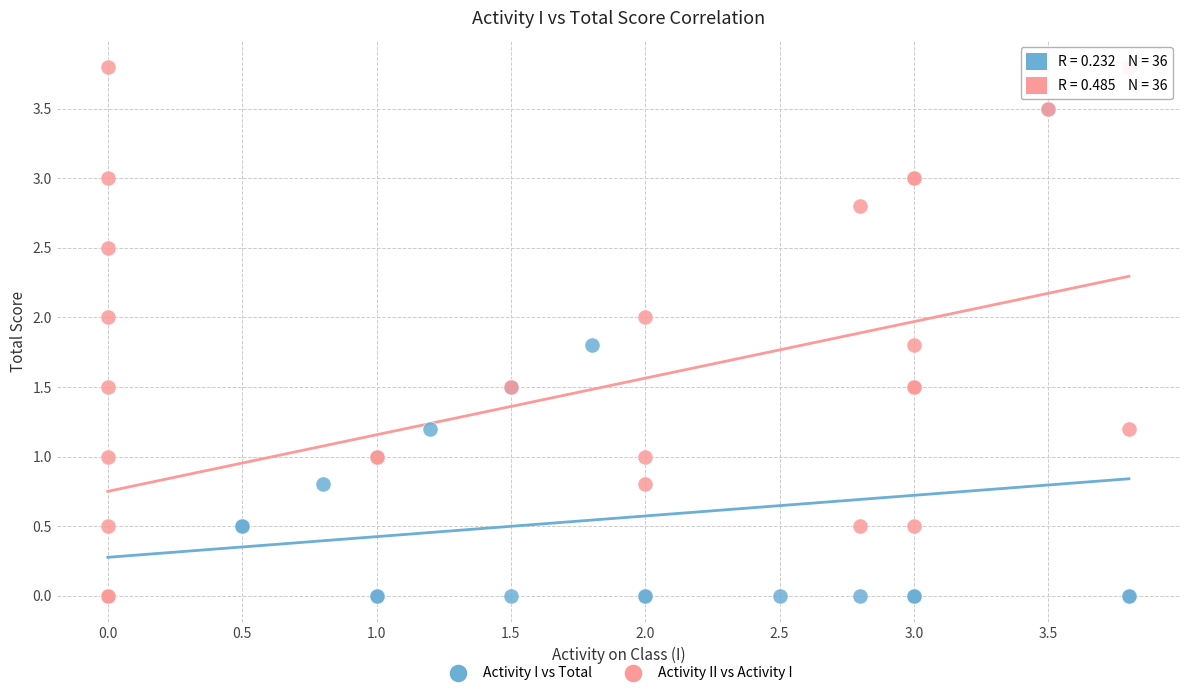

Which series has the largest Y range (max minus min)?

Activity II vs Activity I